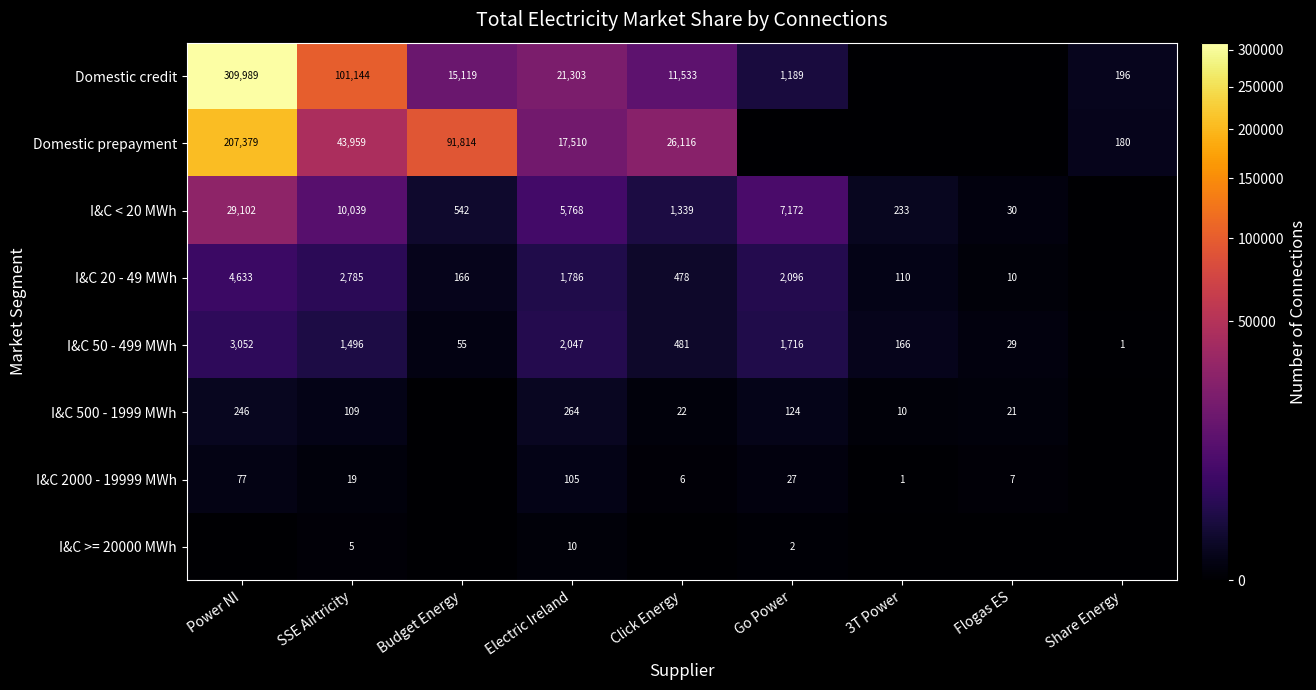

The I&C < 20 MWh series shows 542 at Budget Energy. True or false?

True